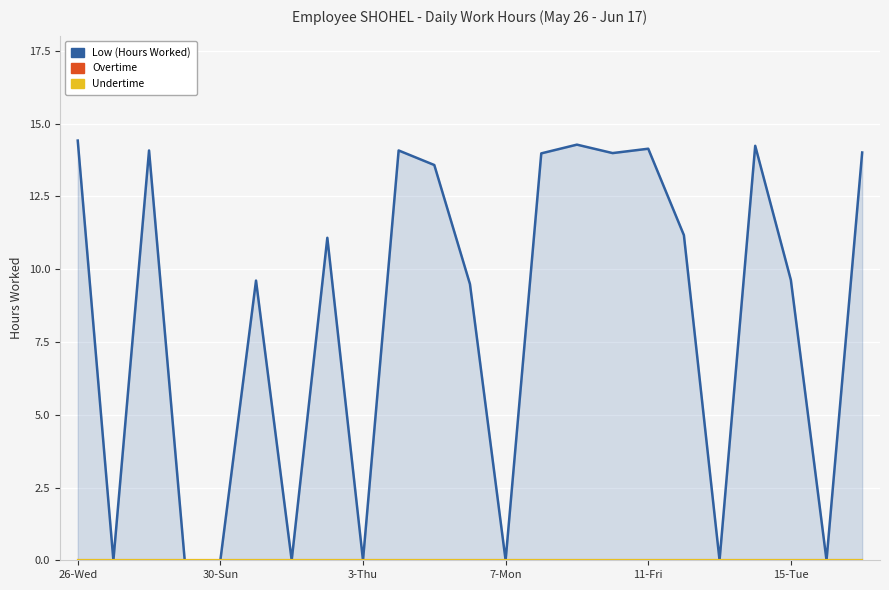

How many lines are shown in the chart?

3